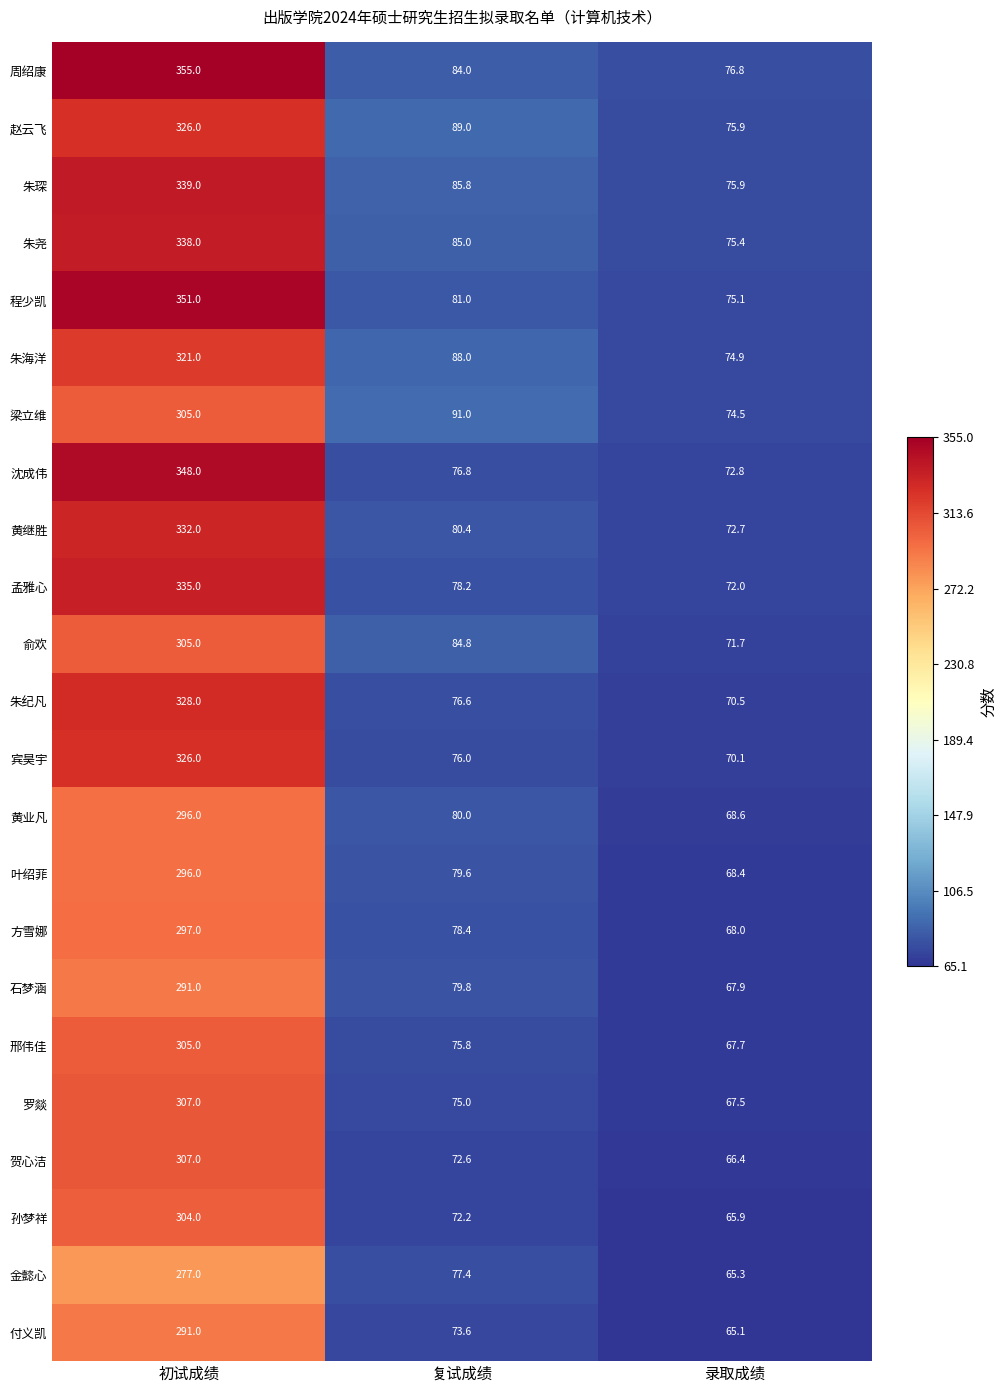

Is it true that 朱尧 equals 41.9 at 复试成绩?

False